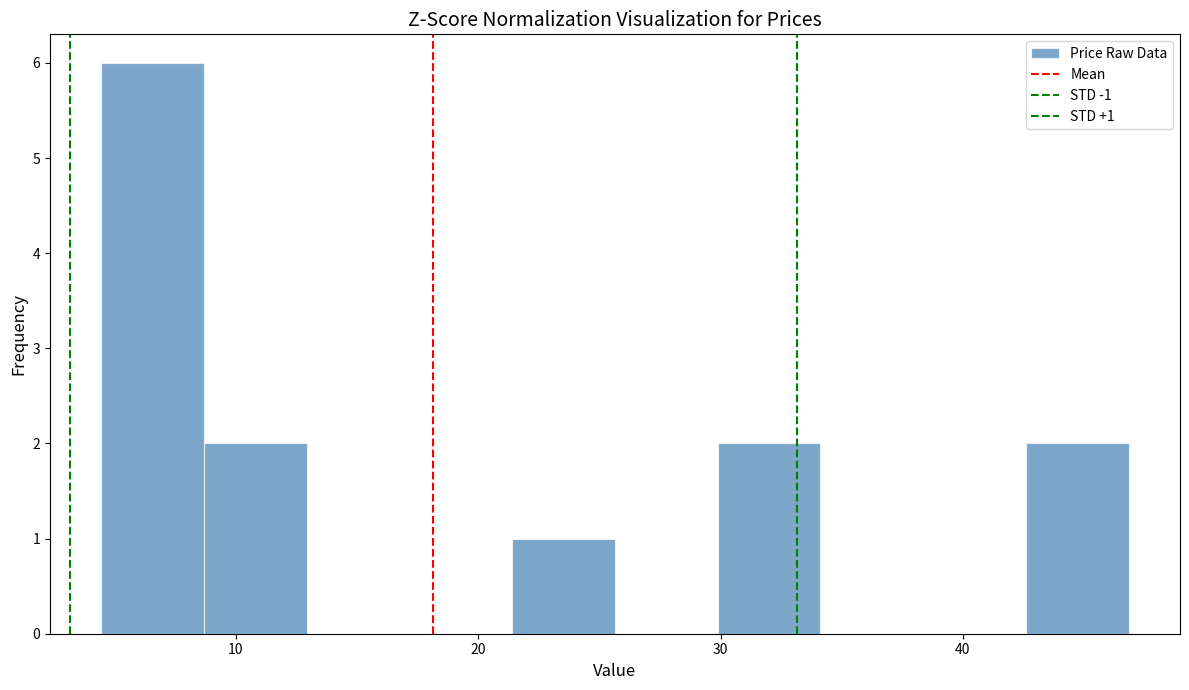

Which range on the x-axis has the tallest bar?

4 to 9